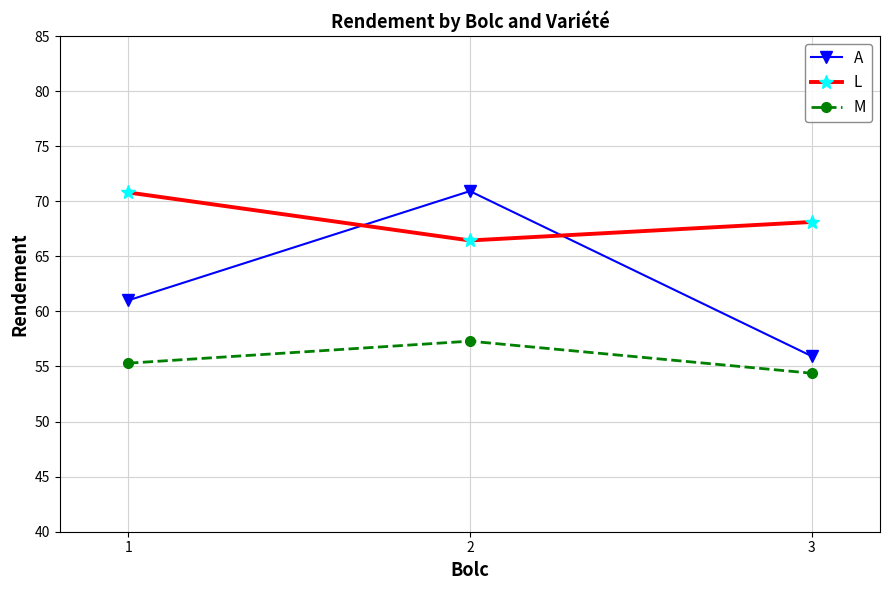

Is the value of M at 3 greater than the value of A at 2?

No